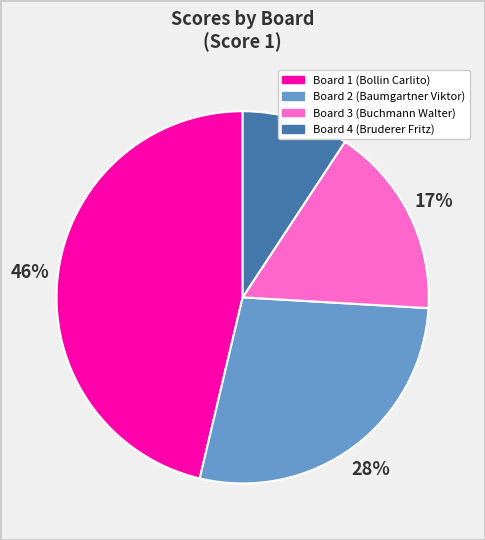

Do Board 2 (Baumgartner Viktor) and Board 4 (Bruderer Fritz) together represent more than half of the pie?

No